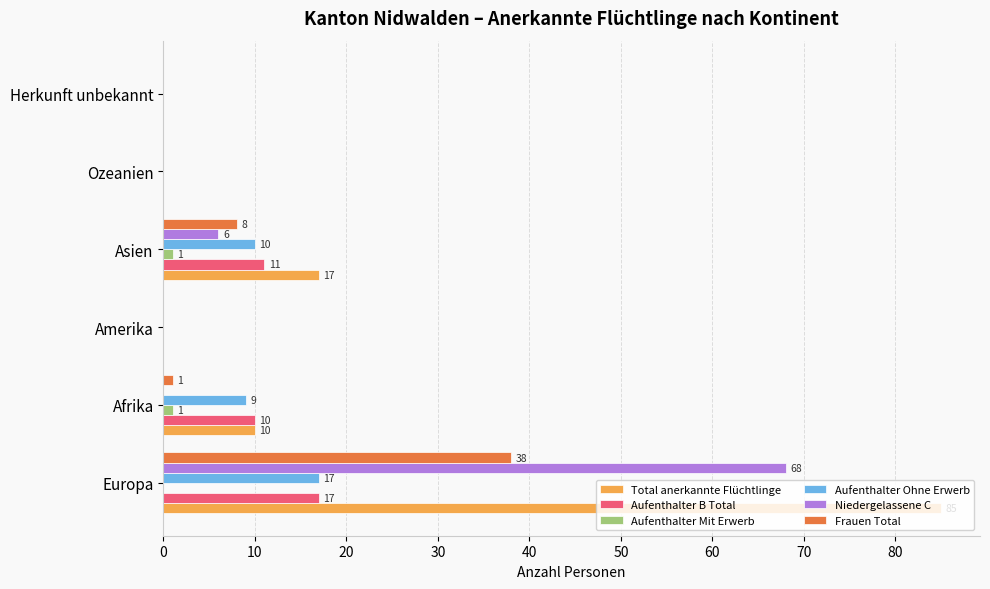

What is the greatest value displayed?

85